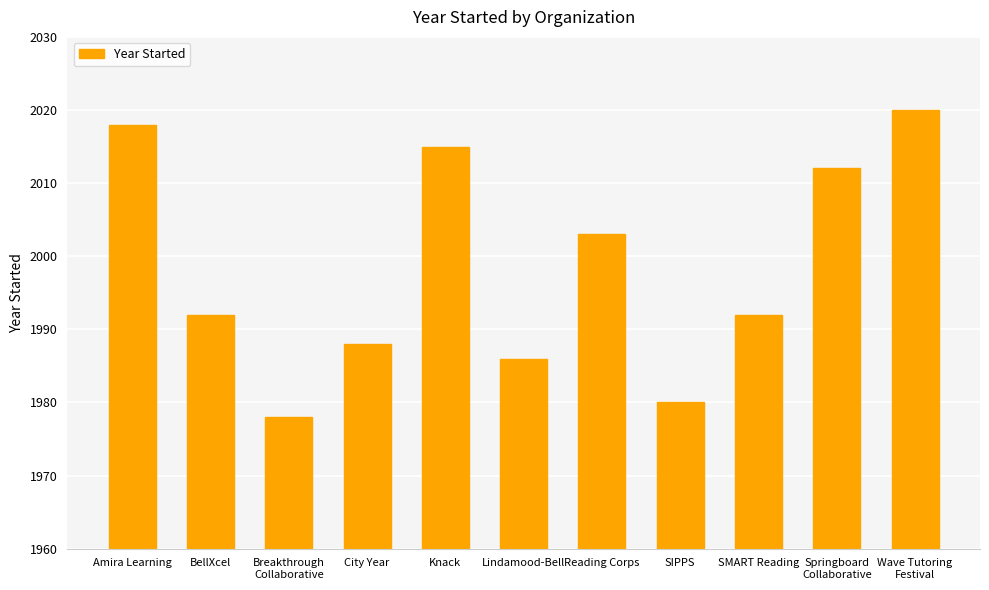

Reading left to right, list all the values displayed in this chart.

2018	1992	1978	1988	2015	1986	2003	1980	1992	2012	2020